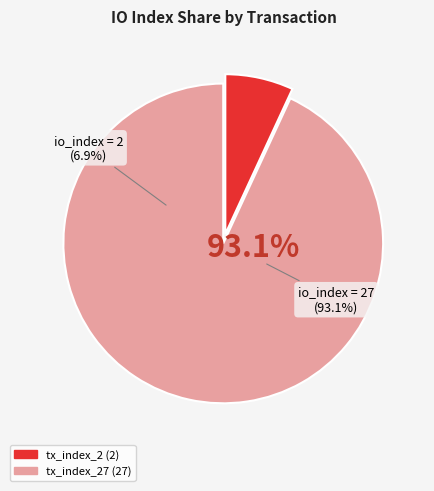

Combined, do tx_index_2 and tx_index_27 account for over 50%?

Yes